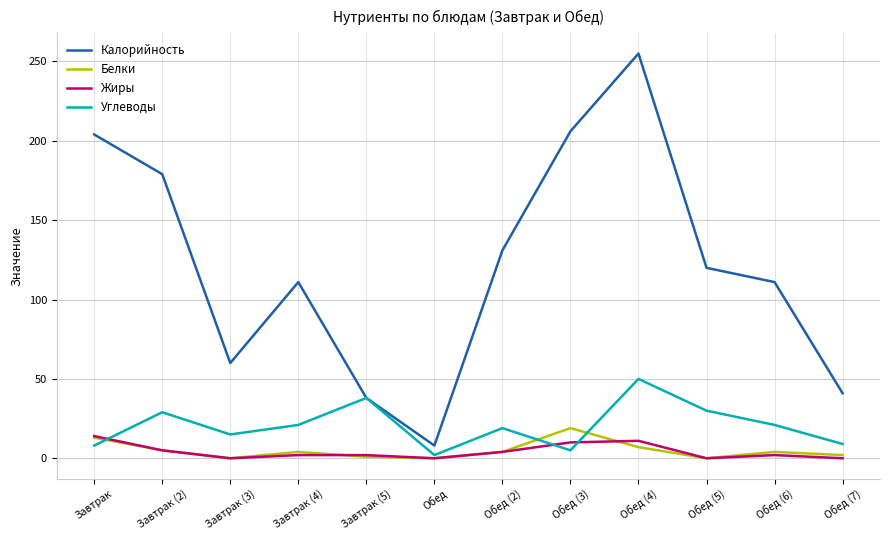

After their last crossing, which series has the higher values: Углеводы or Белки?

Углеводы